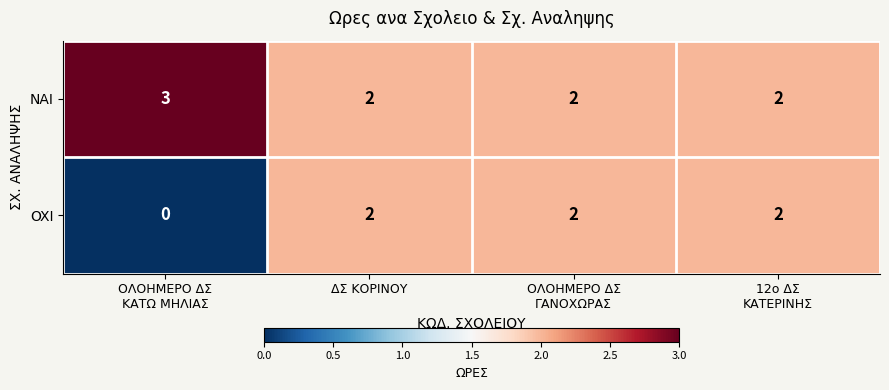

Which series has the largest total across all categories?

NAI